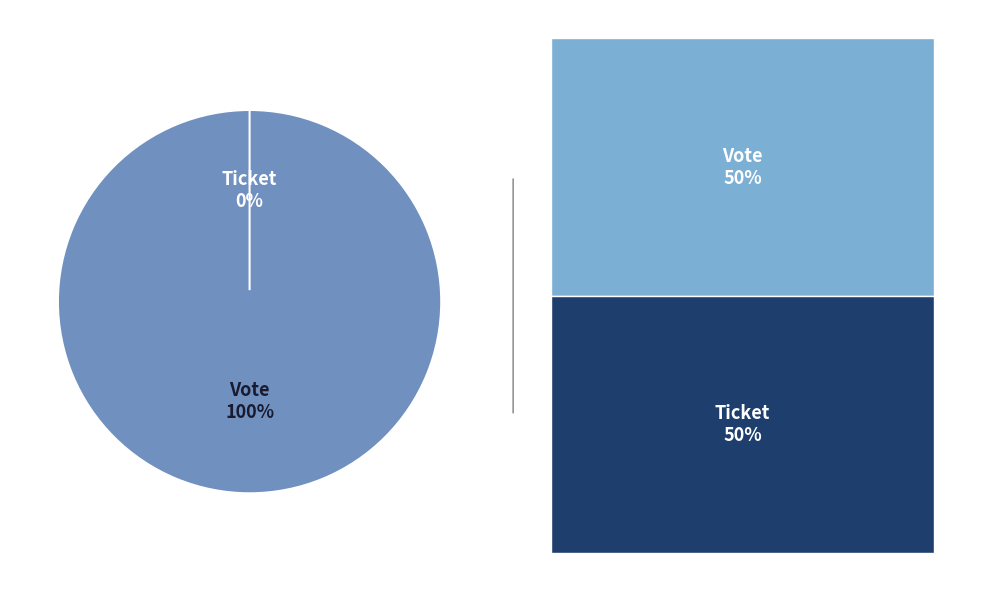

To the nearest percent, what is the combined percentage of Vote and Ticket?

100%